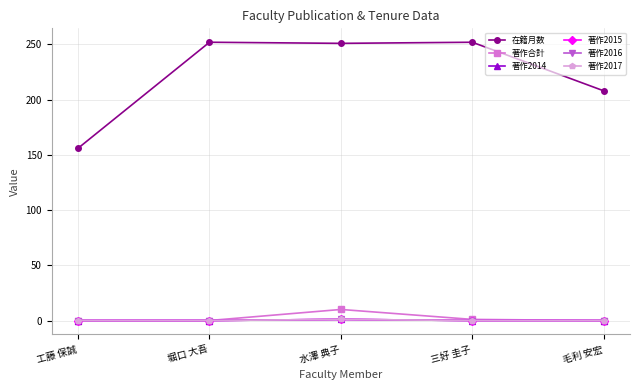

Is this an area chart (filled region under the line)?

No